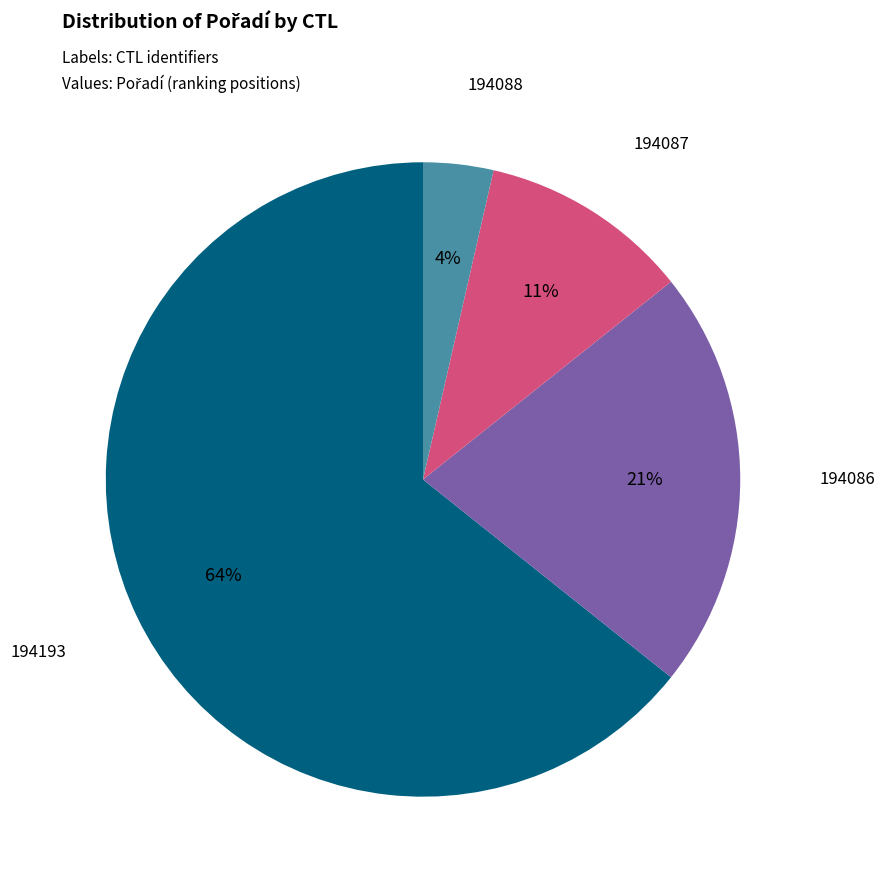

To the nearest percent, what is the average slice percentage?

25%